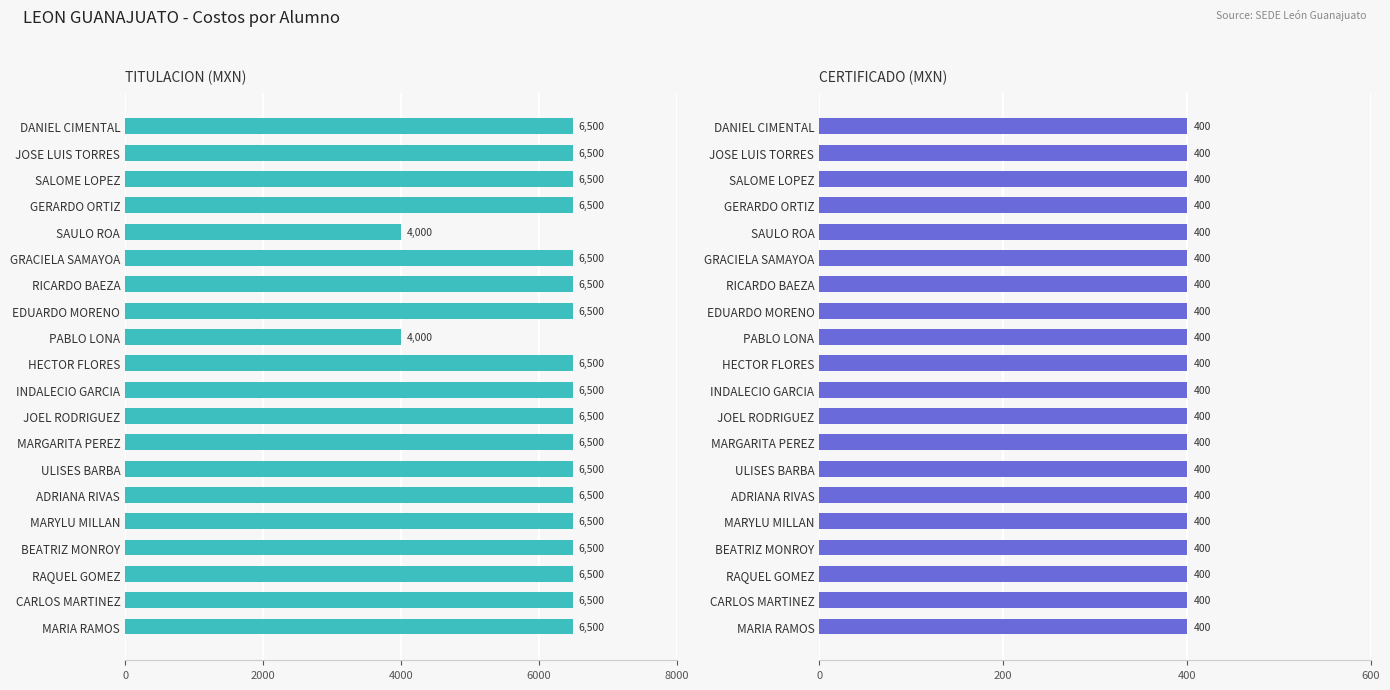

The CERTIFICADO series shows 0.9 at 14. True or false?

False